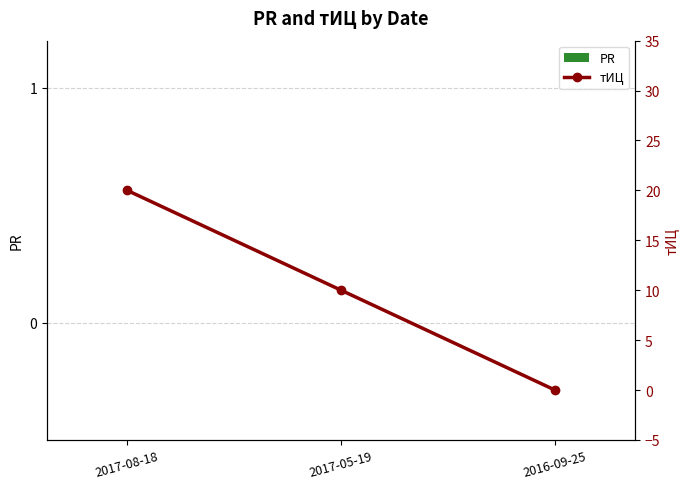

Which series has the largest total across all categories?

тИЦ